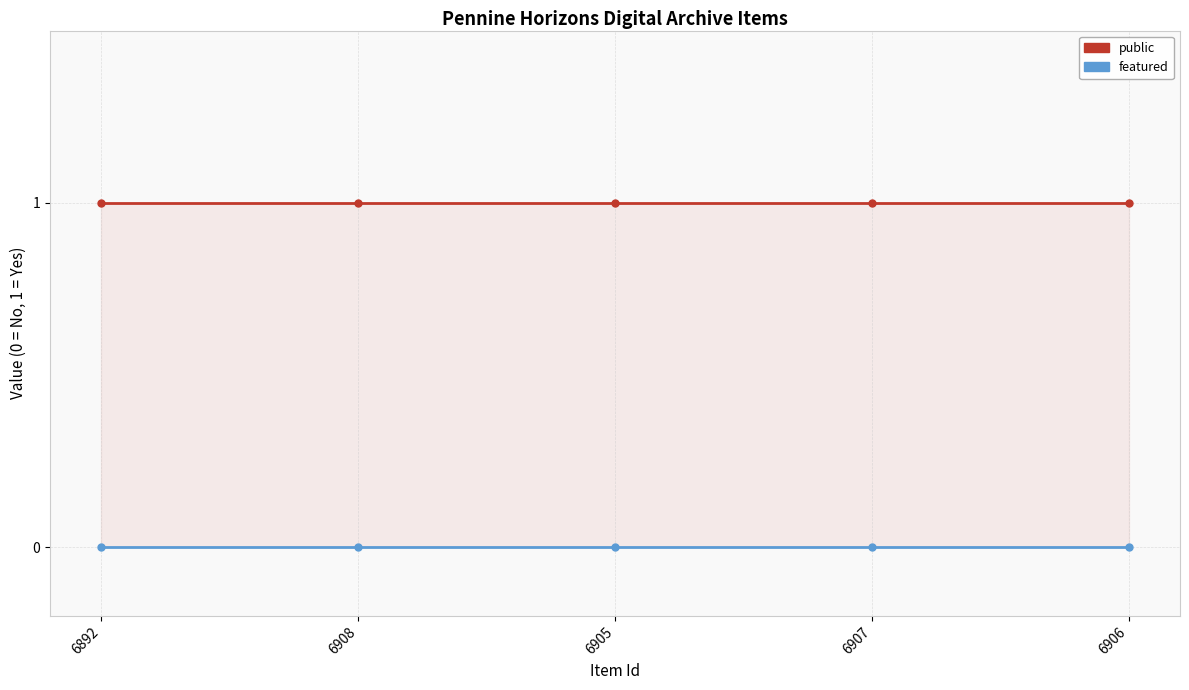

Which series has the widest spread of values?

public